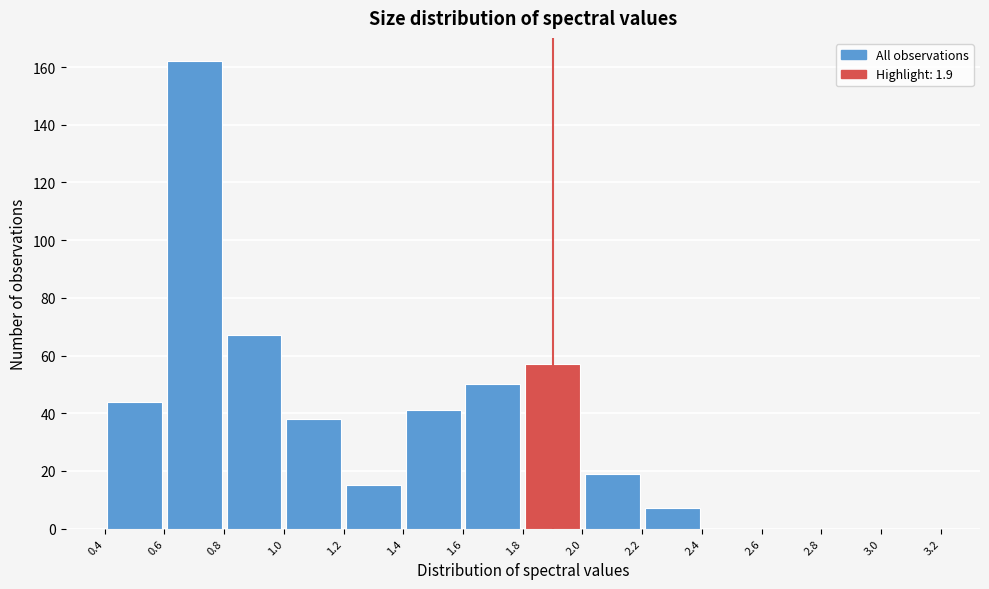

Reading left to right, transcribe this chart: for each bar, give the range it covers on the x-axis and its height. The values are not printed on the chart, so give them approximately, as read against the axis.

0.4 to 0.6: 44
0.6 to 0.8: 162
0.8 to 1.0: 68
1.0 to 1.2: 38
1.2 to 1.4: 16
1.4 to 1.6: 42
1.6 to 1.8: 50
1.8 to 2.0: 58
2.0 to 2.2: 20
2.2 to 2.4: 8
2.4 to 2.6: 0
2.6 to 2.8: 0
2.8 to 3.0: 0
3.0 to 3.2: 0